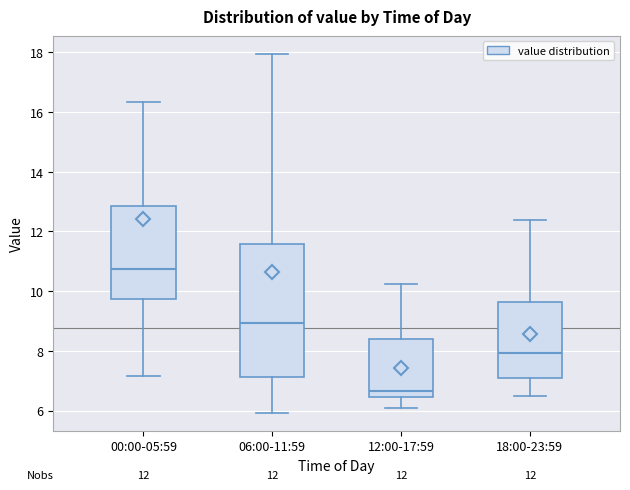

Reading left to right, transcribe this box plot: for each box, give where its median line is, the range the box spans, and where its two whiskers end, as read against the y-axis. The values are not printed on the chart, so give them approximately, as read against the axis.

00:00-05:59: median 10.8, box 9.8 to 12.8, whiskers 7.2 to 16.4
06:00-11:59: median 9.0, box 7.2 to 11.6, whiskers 6.0 to 18.0
12:00-17:59: median 6.6, box 6.4 to 8.4, whiskers 6.2 to 10.2
18:00-23:59: median 8.0, box 7.0 to 9.6, whiskers 6.6 to 12.4